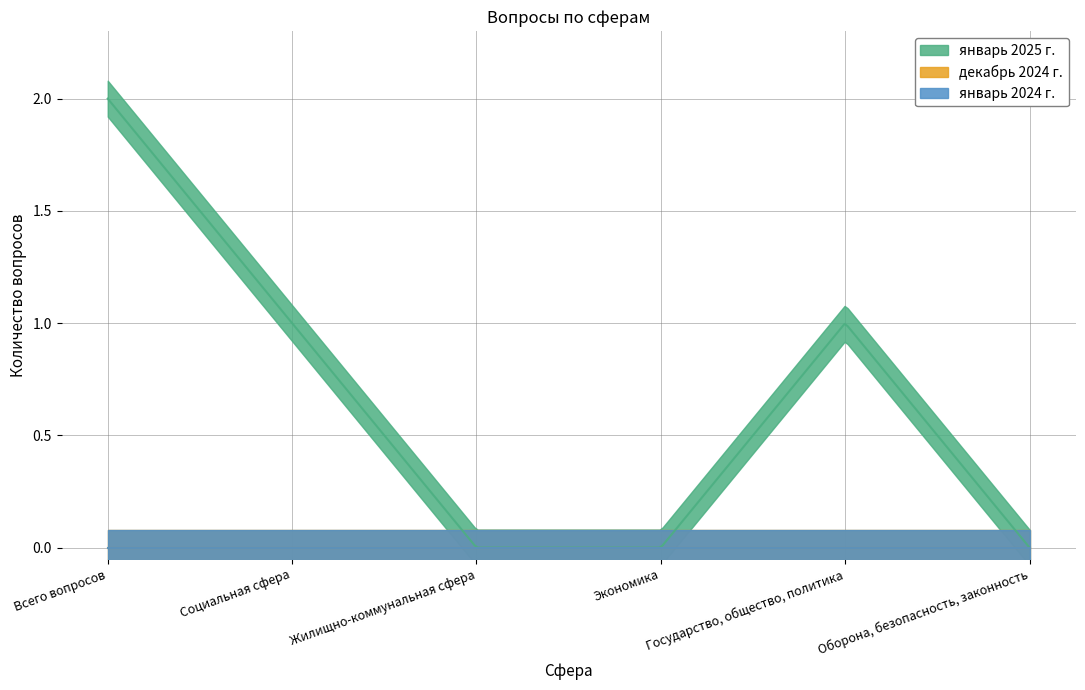

What is the total value across all series at Всего вопросов?

2